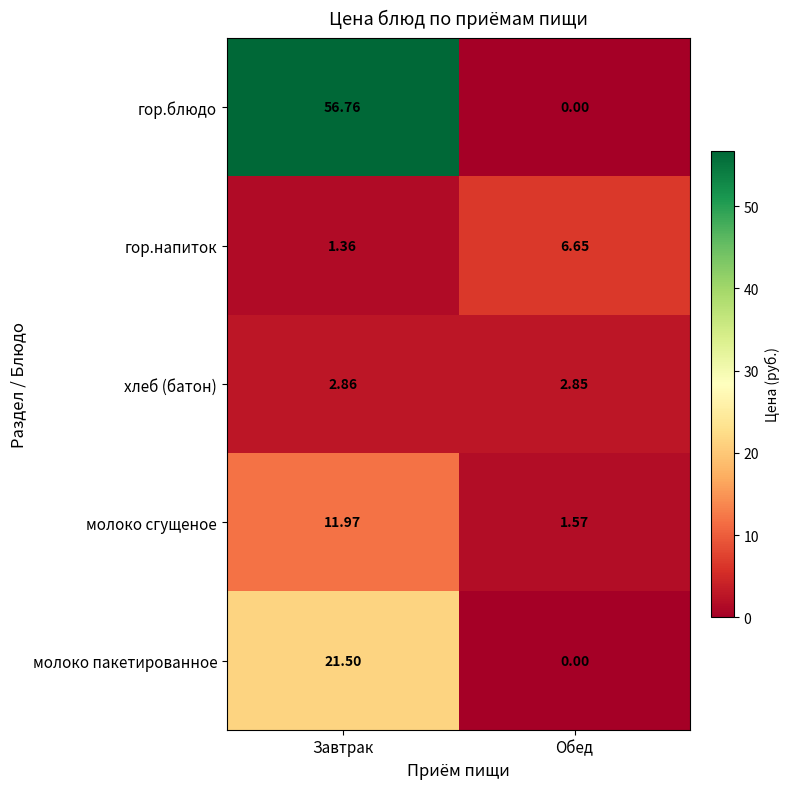

Which label corresponds to the largest value in the chart?

Завтрак